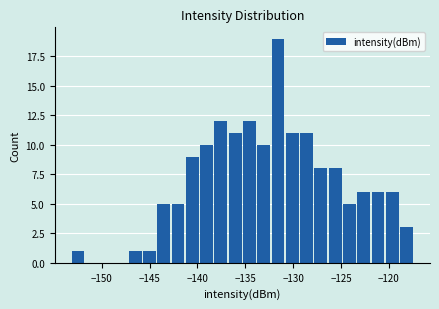

Around what value on the x-axis is the tallest bar? Give the approximate position of its centre, as read against the axis.

-131.5